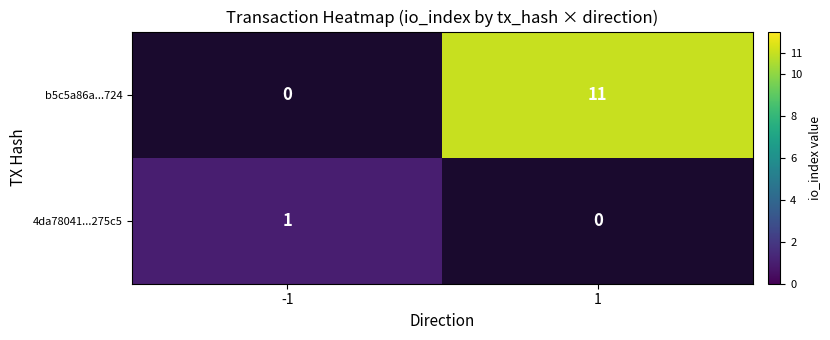

Is the value of 4da78041...275c5 at -1 greater than the value of b5c5a86a...724 at 1?

No